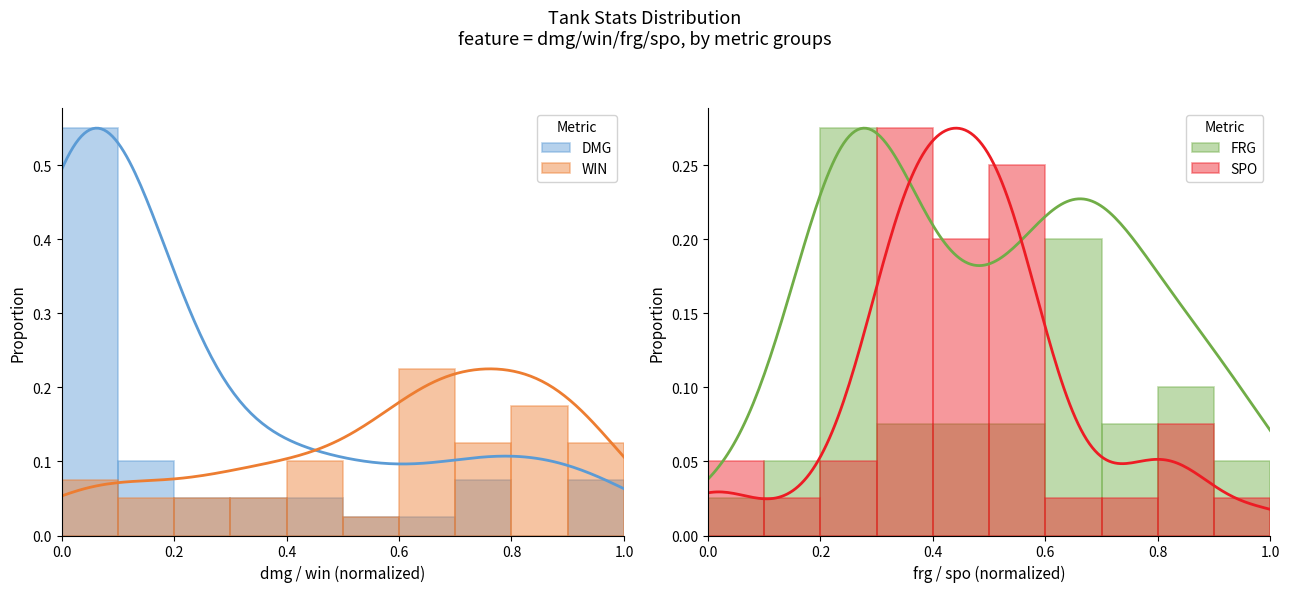

Reading right to left, extract all data points from this chart.

DMG: 0.1	0.0	0.1	0.0	0.0	0.1	0.1	0.0	0.1	0.6
WIN: 0.1	0.2	0.1	0.2	0.0	0.1	0.1	0.0	0.1	0.1
FRG: 0.1	0.1	0.1	0.2	0.1	0.1	0.1	0.3	0.1	0.0
SPO: 0.0	0.1	0.0	0.0	0.2	0.2	0.3	0.0	0.0	0.1